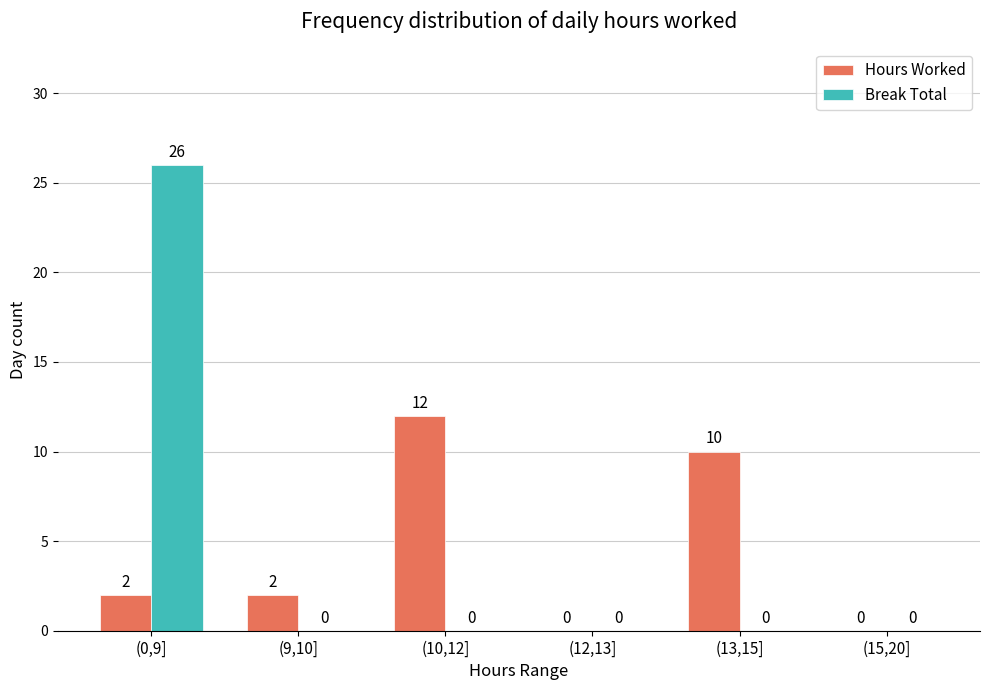

What is the sum of all Break Total values?

26